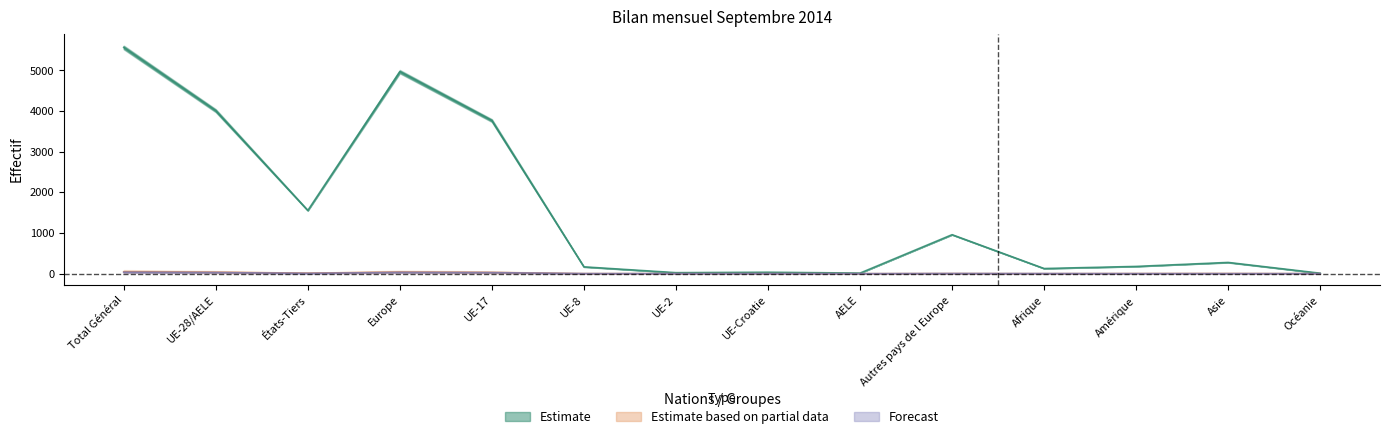

What is the total value across all series at AELE?

14.0